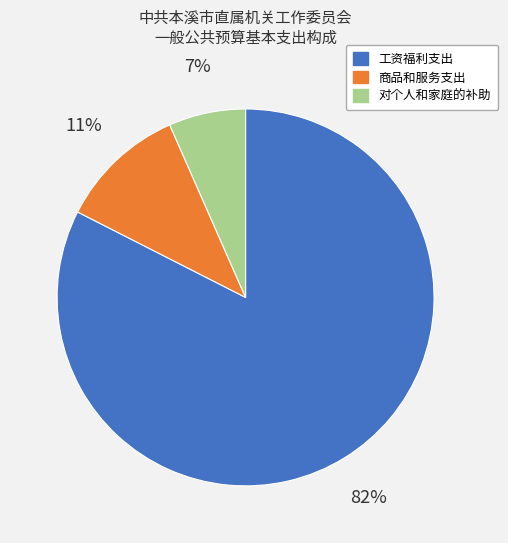

Between 对个人和家庭的补助 and 工资福利支出, which is larger?

工资福利支出